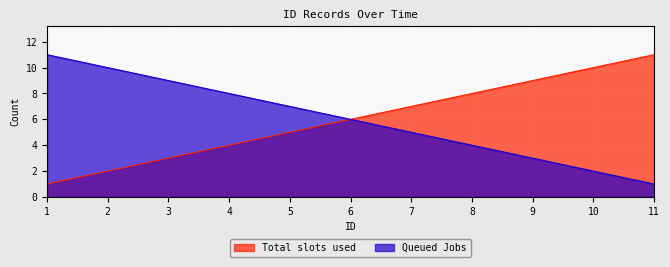

Reading left to right, transcribe all the data shown in this chart.

Total slots used: 1=1	2=2	3=3	4=4	5=5	6=6	7=7	8=8	9=9	10=10	11=11
Queued Jobs: 1=11	2=10	3=9	4=8	5=7	6=6	7=5	8=4	9=3	10=2	11=1